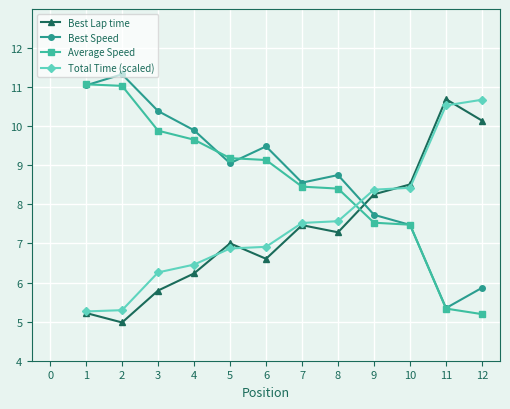

What is the spread (max minus min) of values at 1?

5.9